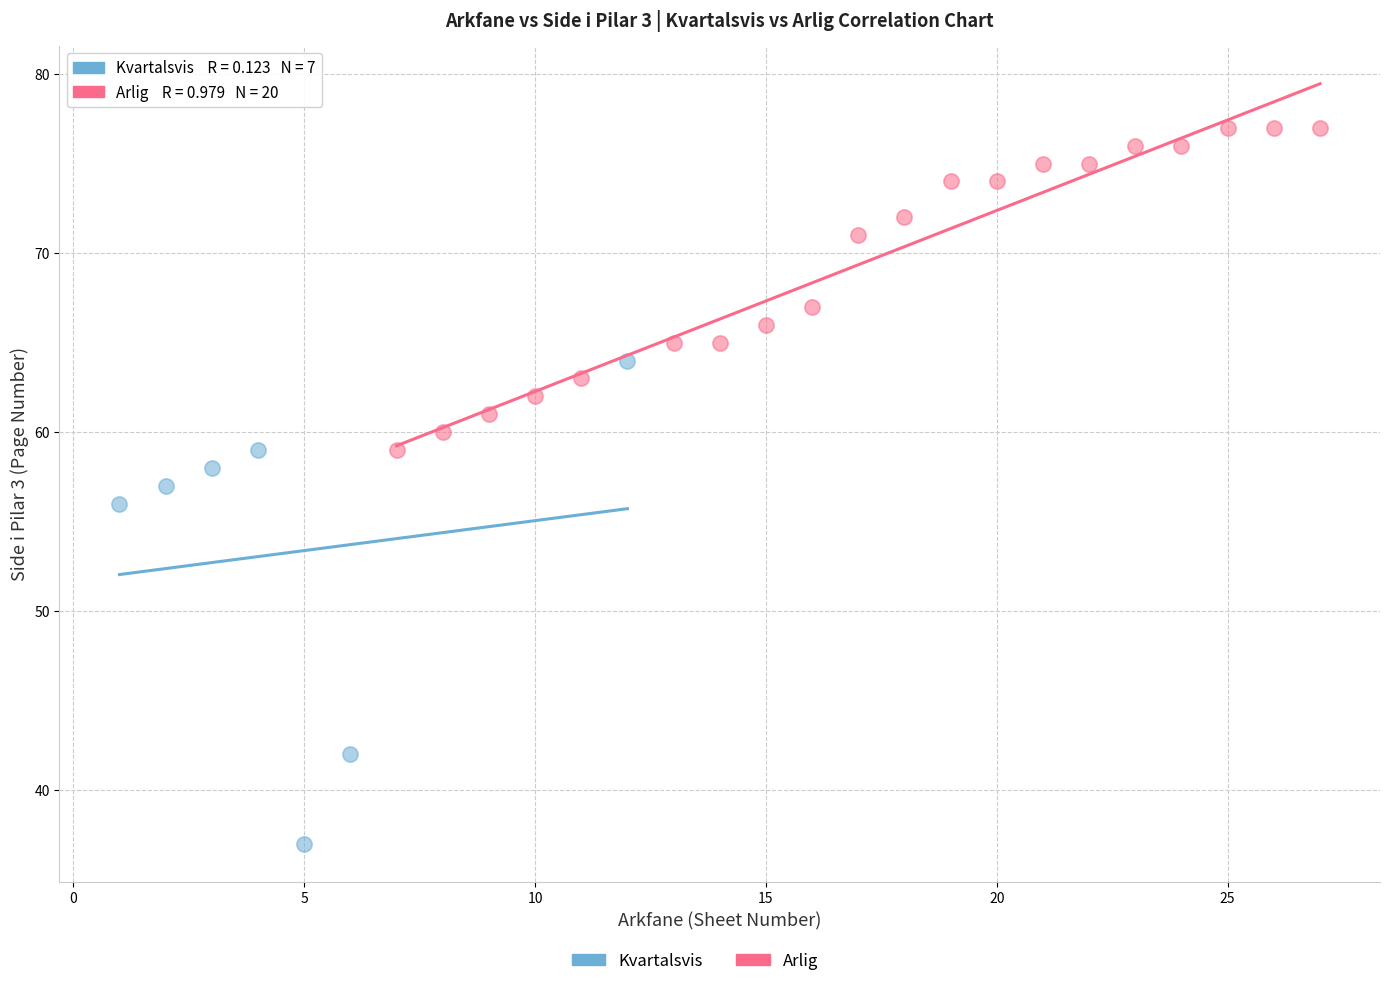

Which series reaches the maximum Y coordinate?

Arlig